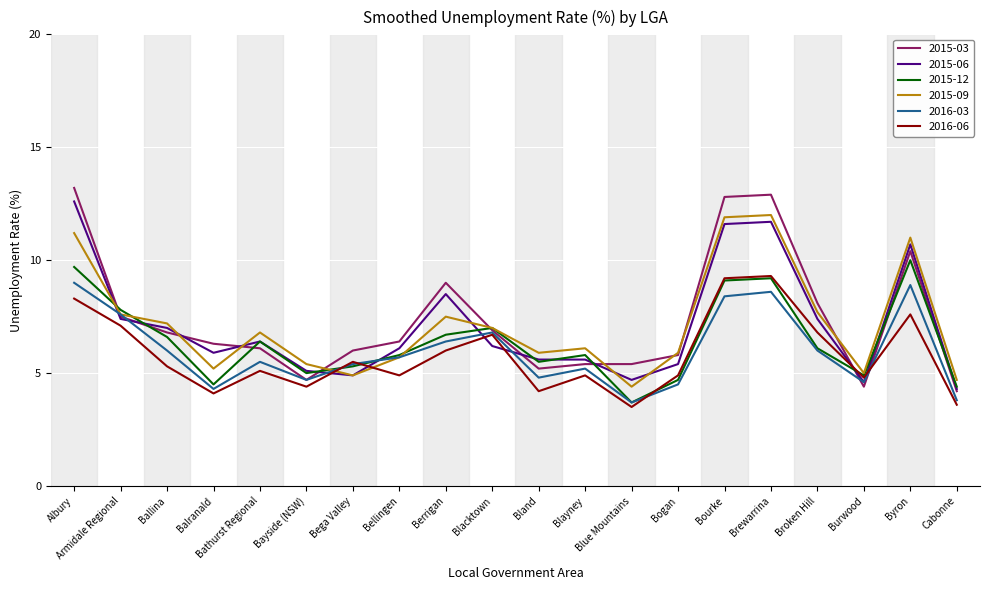

What is the difference between the maximum and second lowest values in the 2016-06 series?

5.7